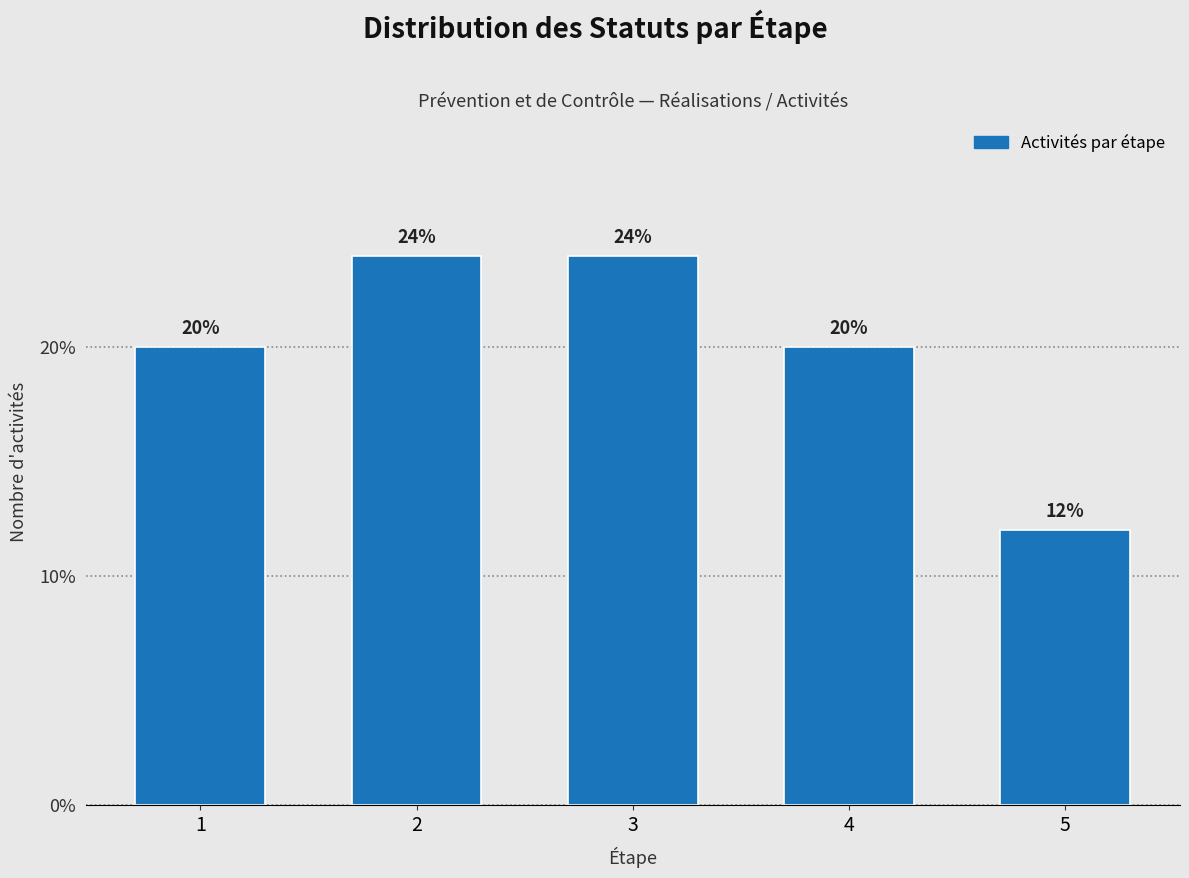

Reading left to right, list all the values displayed in this chart.

20	24	24	20	12